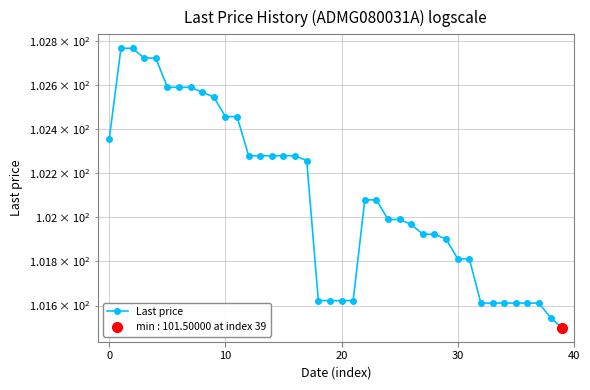

True or false: the data has more than 2 interior local peaks.

False